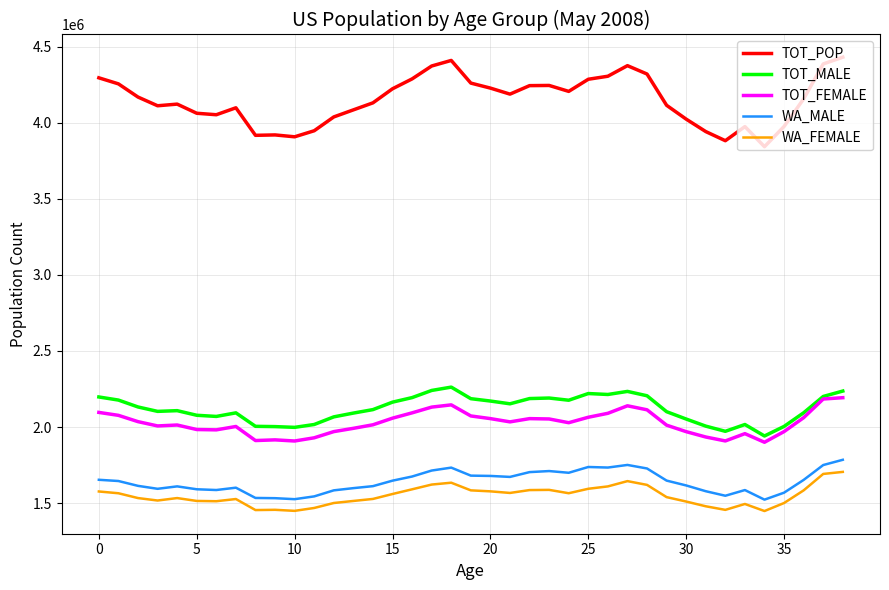

True or false: TOT_FEMALE and TOT_POP cross at least once.

False